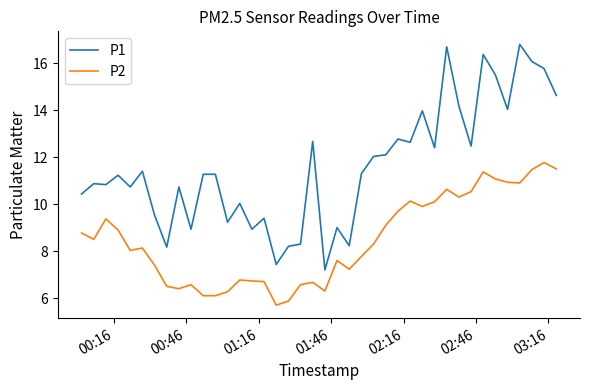

List the series in order of their peak value, highest first.

P1, P2